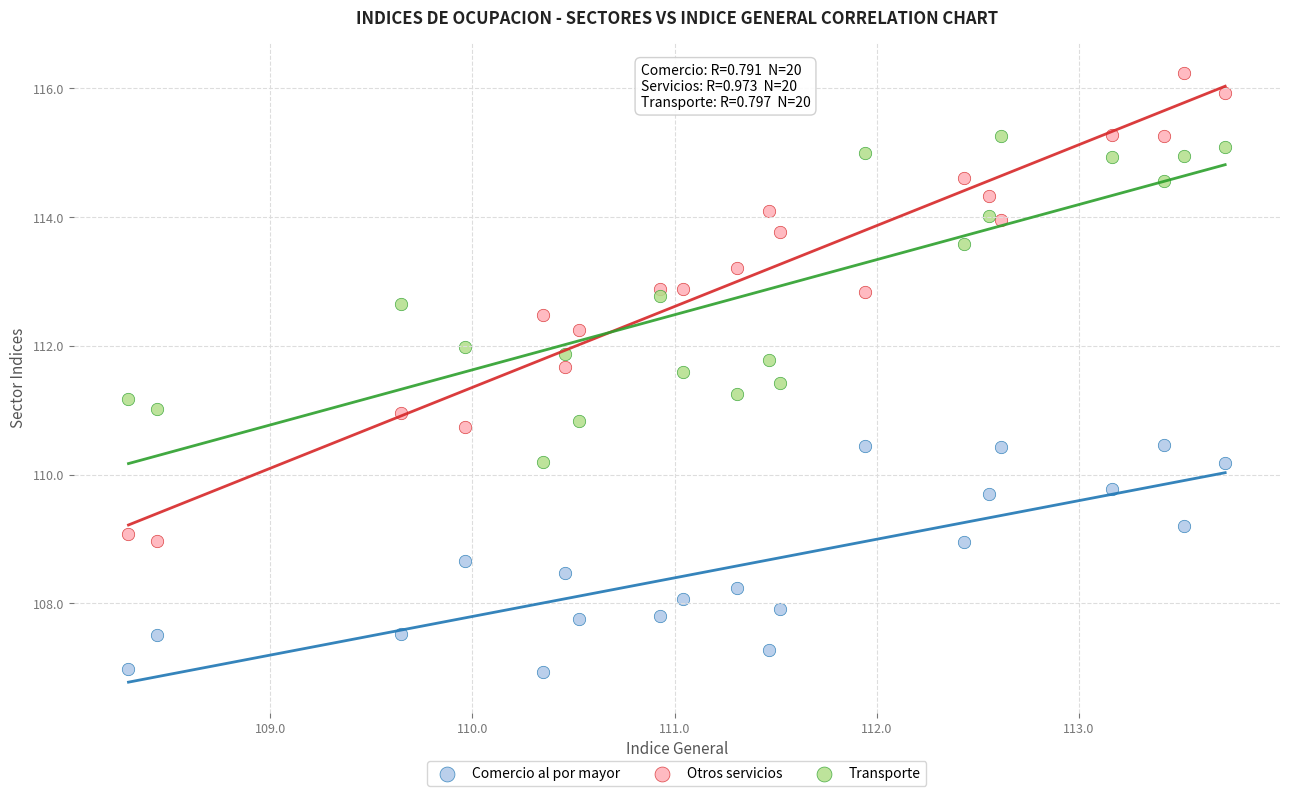

Which series reaches the maximum Y coordinate?

Otros servicios